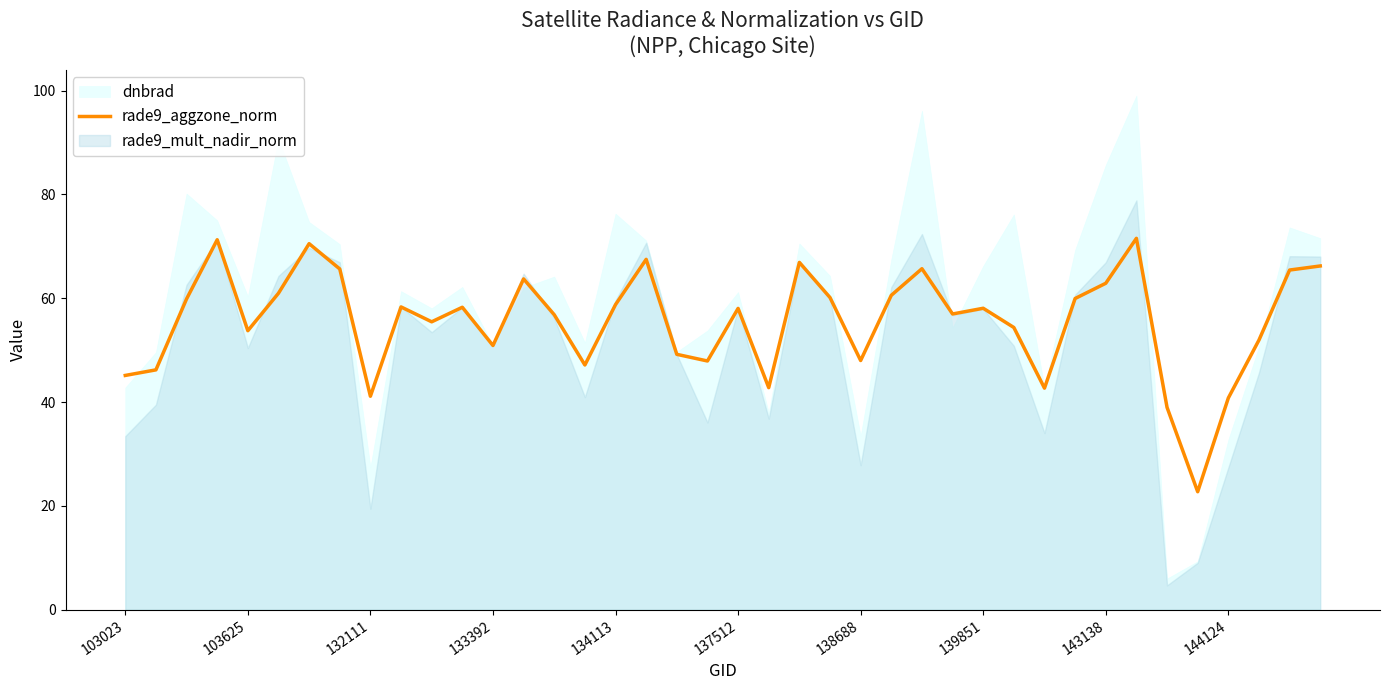

What is the maximum value for rade9_aggzone_norm?

71.5